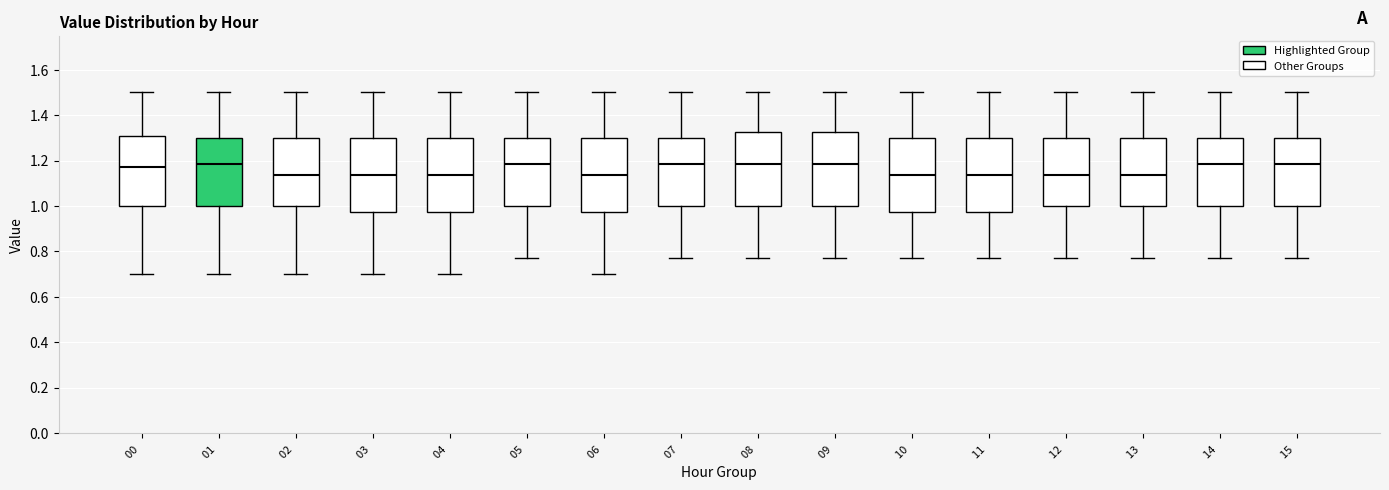

Reading left to right, transcribe this box plot: for each box, give where its median line is, the range the box spans, and where its two whiskers end, as read against the y-axis. The values are not printed on the chart, so give them approximately, as read against the axis.

00: median 1.18, box 1.00 to 1.30, whiskers 0.70 to 1.50
01: median 1.18, box 1.00 to 1.30, whiskers 0.70 to 1.50
02: median 1.14, box 1.00 to 1.30, whiskers 0.70 to 1.50
03: median 1.14, box 0.98 to 1.30, whiskers 0.70 to 1.50
04: median 1.14, box 0.98 to 1.30, whiskers 0.70 to 1.50
05: median 1.18, box 1.00 to 1.30, whiskers 0.78 to 1.50
06: median 1.14, box 0.98 to 1.30, whiskers 0.70 to 1.50
07: median 1.18, box 1.00 to 1.30, whiskers 0.78 to 1.50
08: median 1.18, box 1.00 to 1.32, whiskers 0.78 to 1.50
09: median 1.18, box 1.00 to 1.32, whiskers 0.78 to 1.50
10: median 1.14, box 0.98 to 1.30, whiskers 0.78 to 1.50
11: median 1.14, box 0.98 to 1.30, whiskers 0.78 to 1.50
12: median 1.14, box 1.00 to 1.30, whiskers 0.78 to 1.50
13: median 1.14, box 1.00 to 1.30, whiskers 0.78 to 1.50
14: median 1.18, box 1.00 to 1.30, whiskers 0.78 to 1.50
15: median 1.18, box 1.00 to 1.30, whiskers 0.78 to 1.50